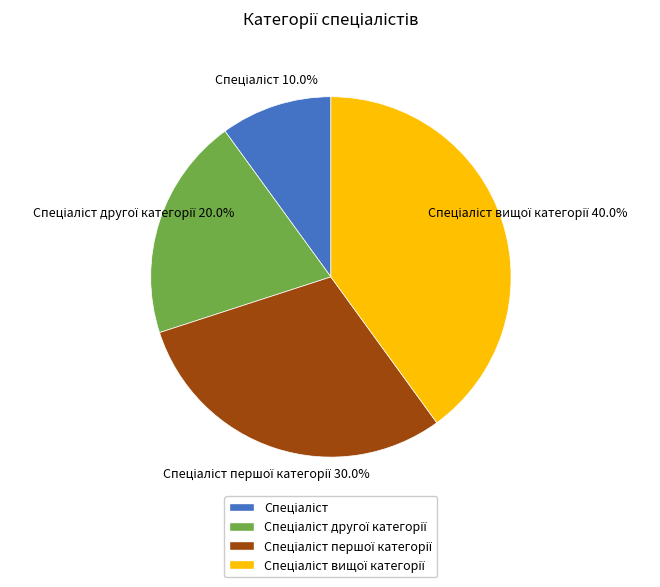

Does any single category account for the majority?

No